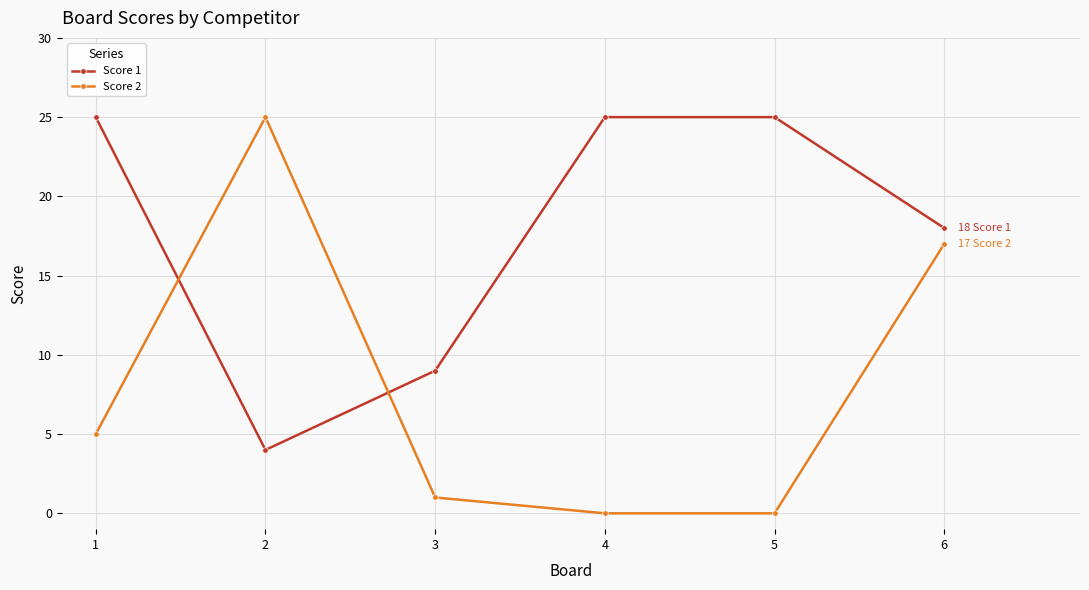

Does the chart display data point markers on the line(s)?

Yes